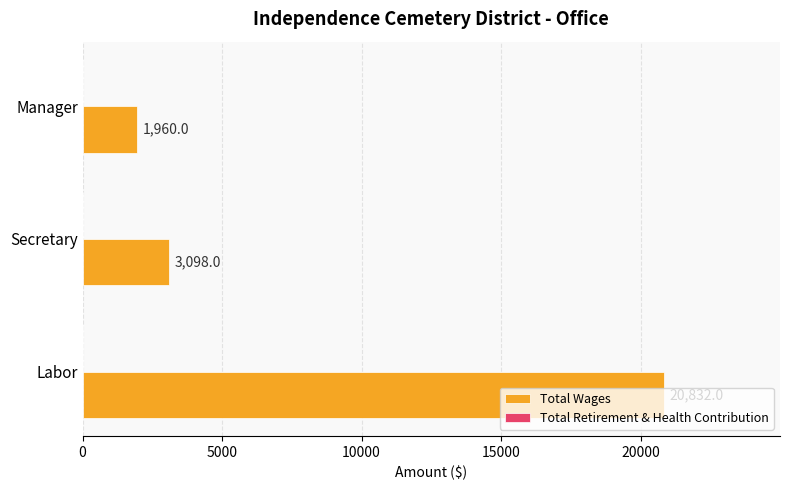

True or false: the data shows 3098 at Secretary.

True